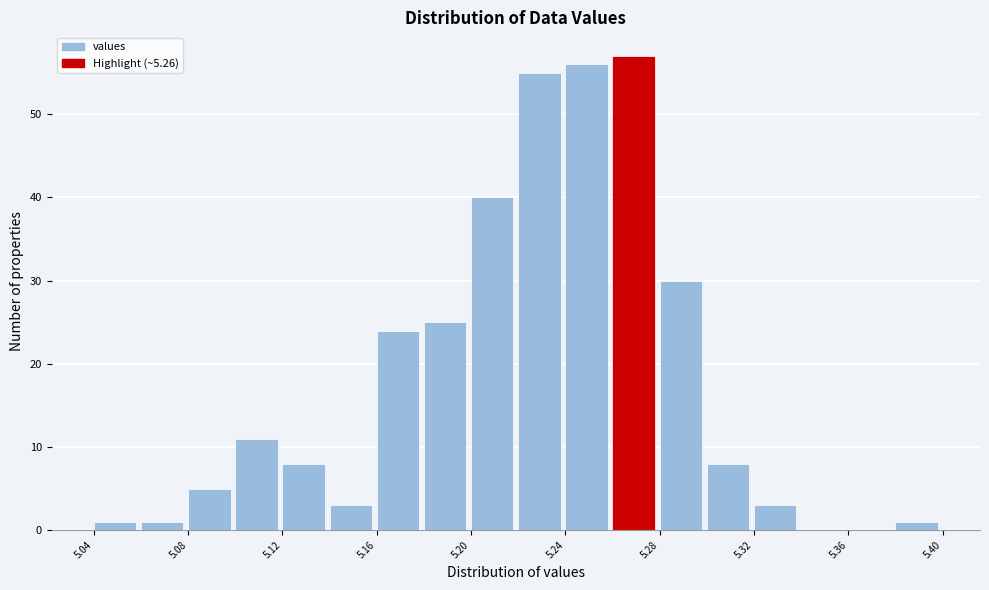

Over which range of the x-axis is the bar tallest?

5.26 to 5.28